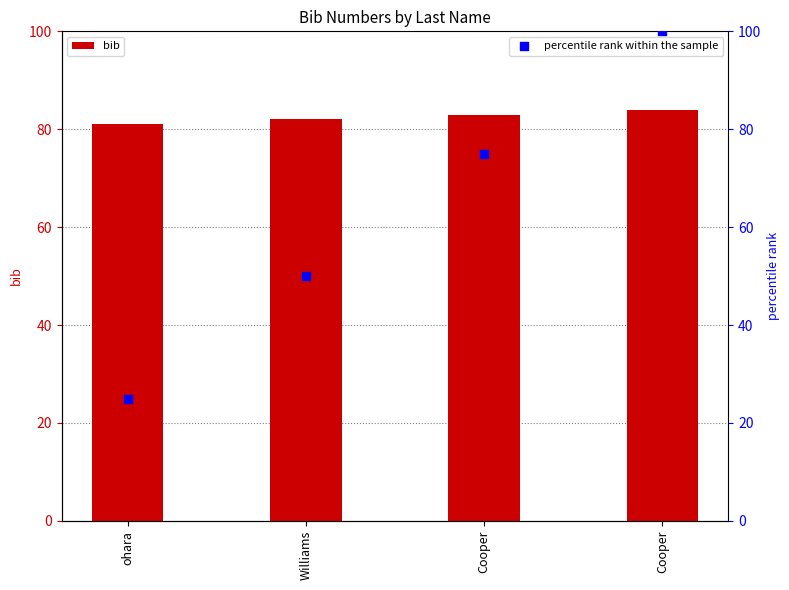

Which series reaches the maximum Y coordinate?

percentile rank within the sample